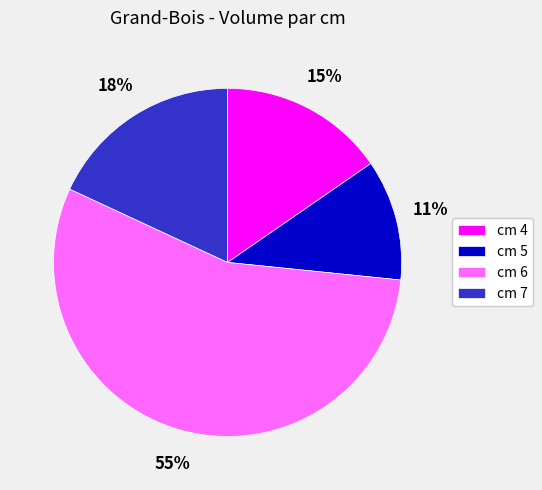

Which slice is the smallest?

cm 5